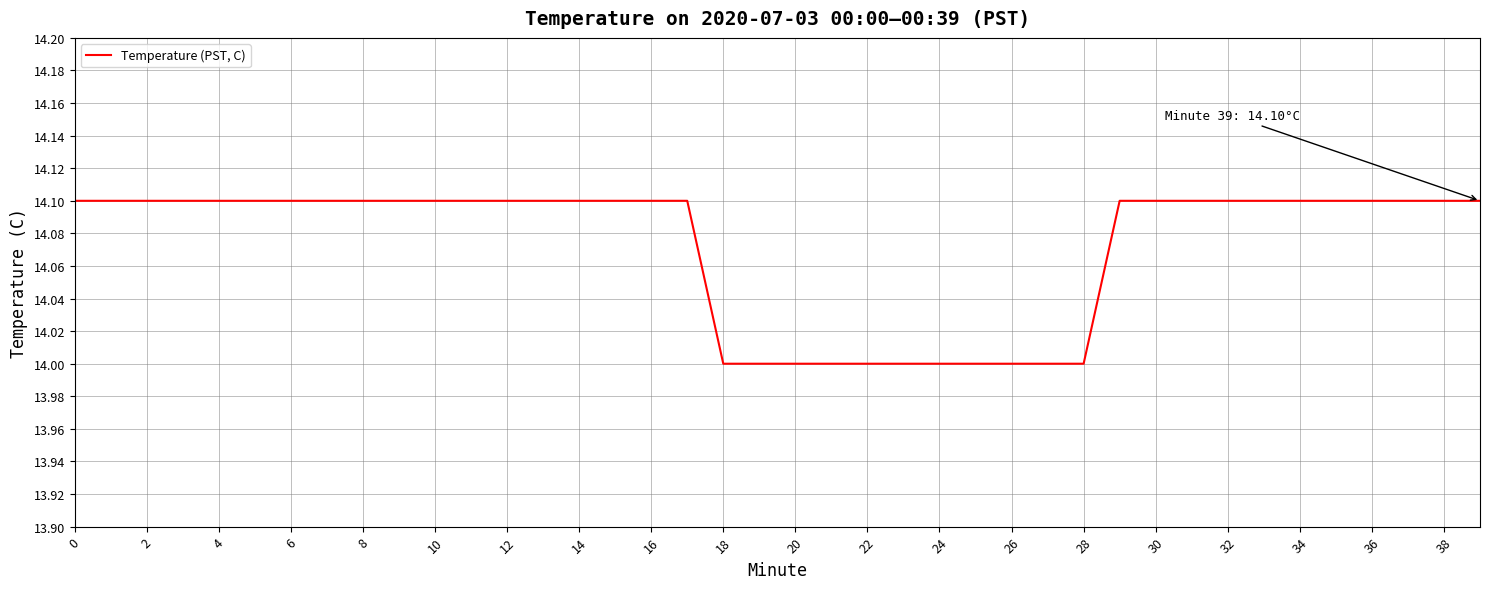

What is the smallest value displayed?

14.0